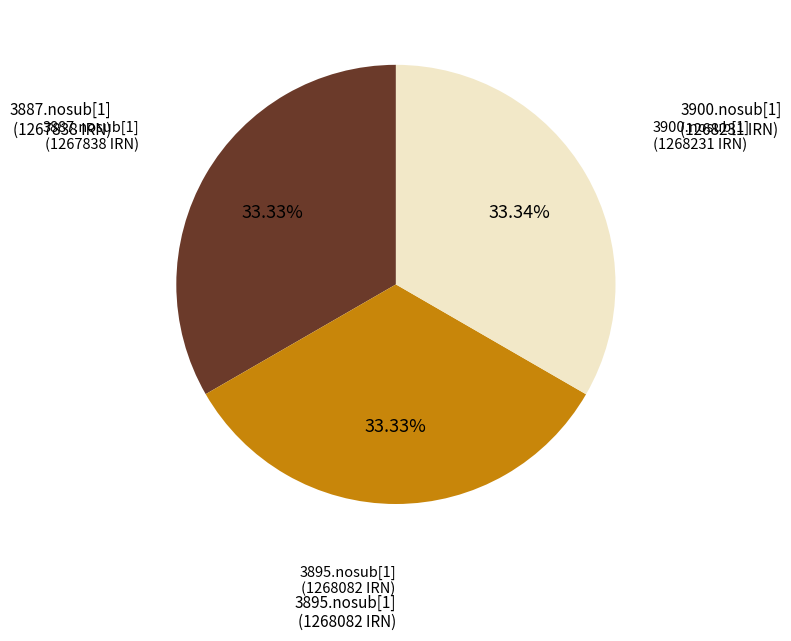

Is there a majority slice in this chart?

No